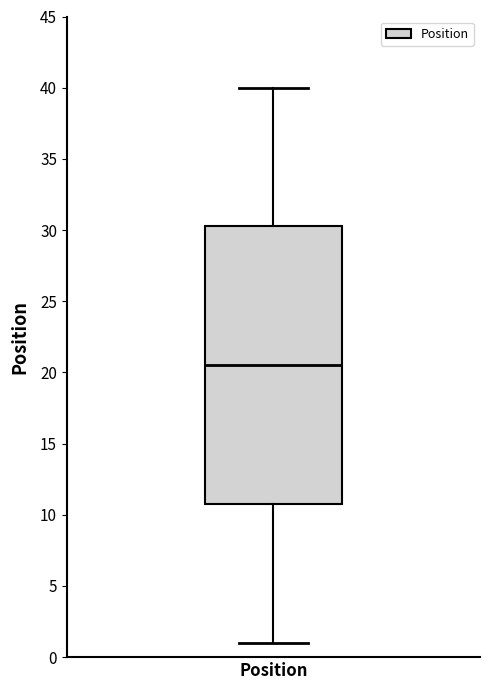

Where is the upper edge of the box for Position on the y-axis? The values are not printed on the chart, so give them approximately, as read against the axis.

30.5